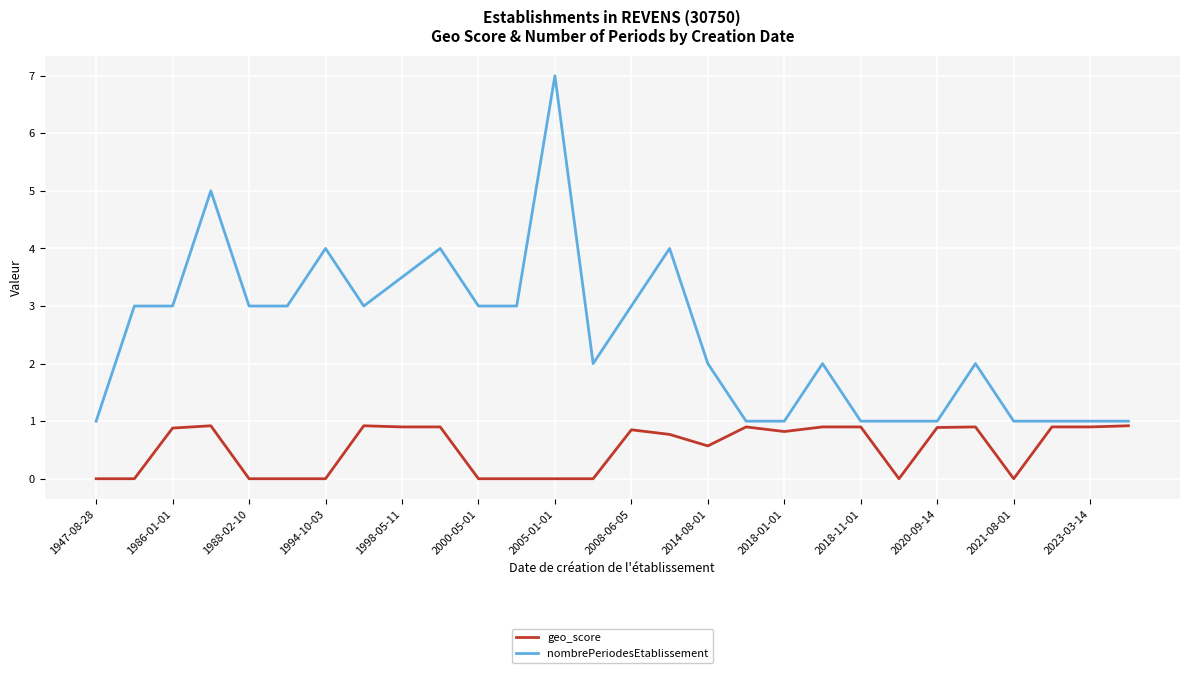

Which series has the largest total across all categories?

nombrePeriodesEtablissement